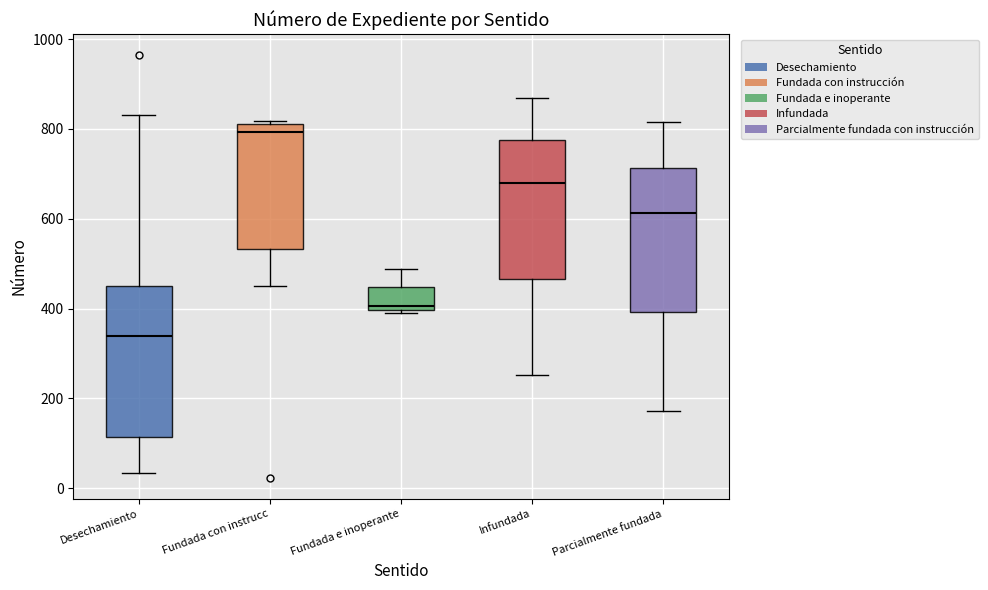

Reading left to right, transcribe this box plot: for each box, give where its median line is, the range the box spans, and where its two whiskers end, as read against the y-axis. The values are not printed on the chart, so give them approximately, as read against the axis.

Desechamiento: median 340, box 120 to 460, whiskers 40 to 840
Fundada con instrucc: median 800, box 540 to 820, whiskers 460 to 820 (just above the box's upper edge)
Fundada e inoperante: median 400 (just above the box's lower edge), box 400 to 440, whiskers 380 to 480
Infundada: median 680, box 460 to 780, whiskers 260 to 880
Parcialmente fundada: median 620, box 400 to 720, whiskers 180 to 820